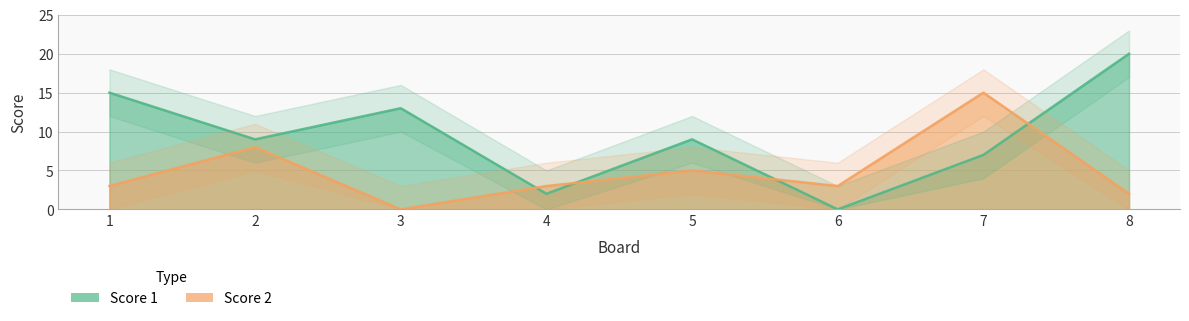

What is the total value across all series at 5?

14